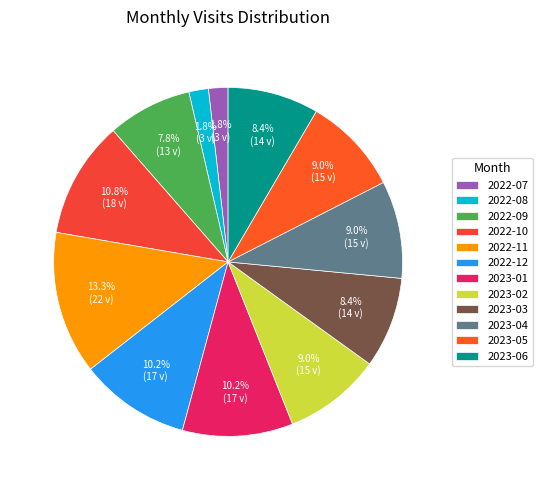

Count the number of slices in the pie.

12